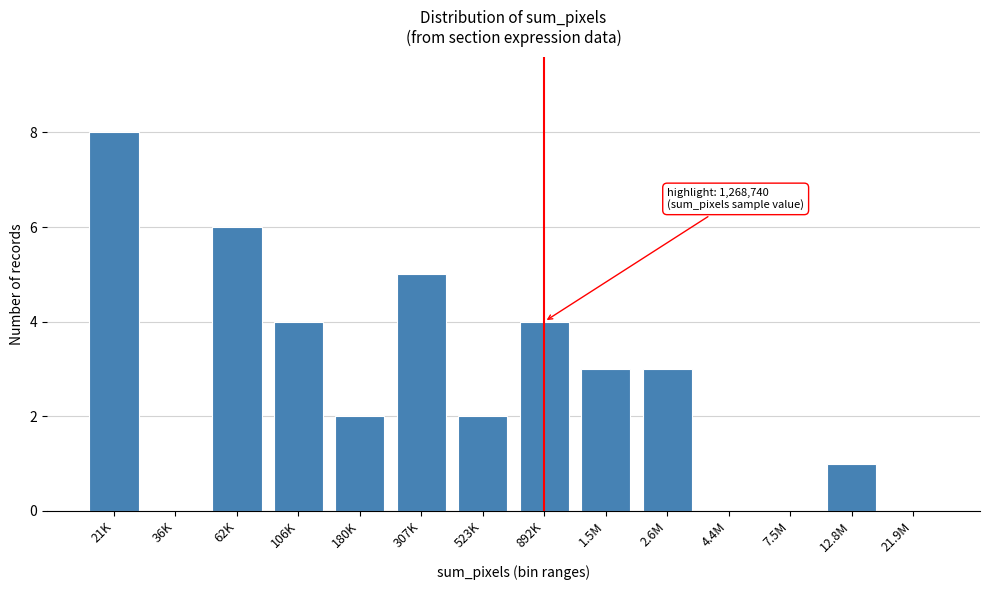

Reading right to left, extract all data points from this chart.

21.9M=0	12.8M=1	7.5M=0	4.4M=0	2.6M=3	1.5M=3	892K=4	523K=2	307K=5	180K=2	106K=4	62K=6	36K=0	21K=8